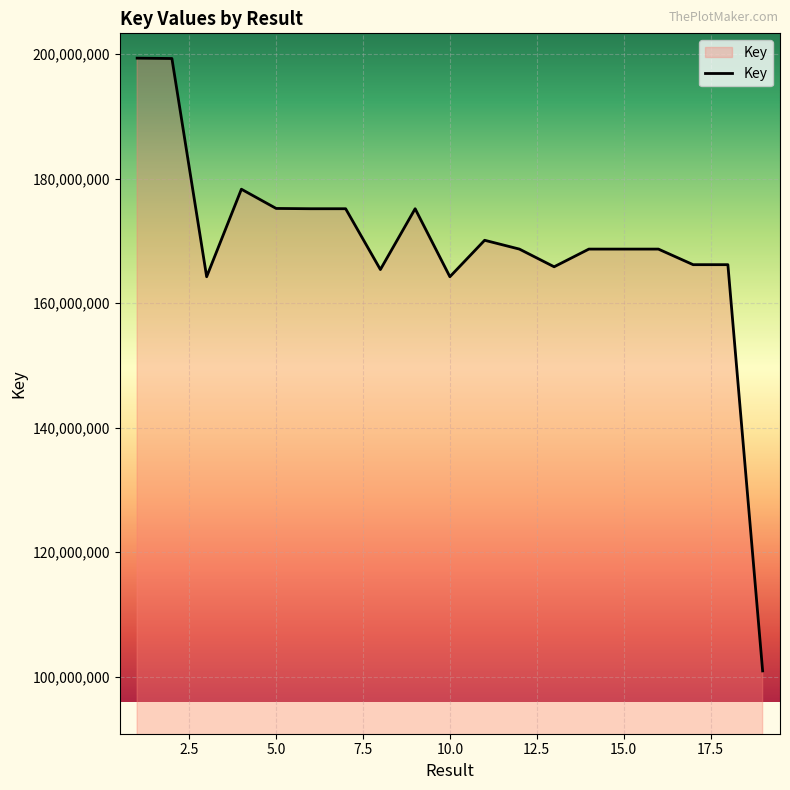

What is the average value?

169243678